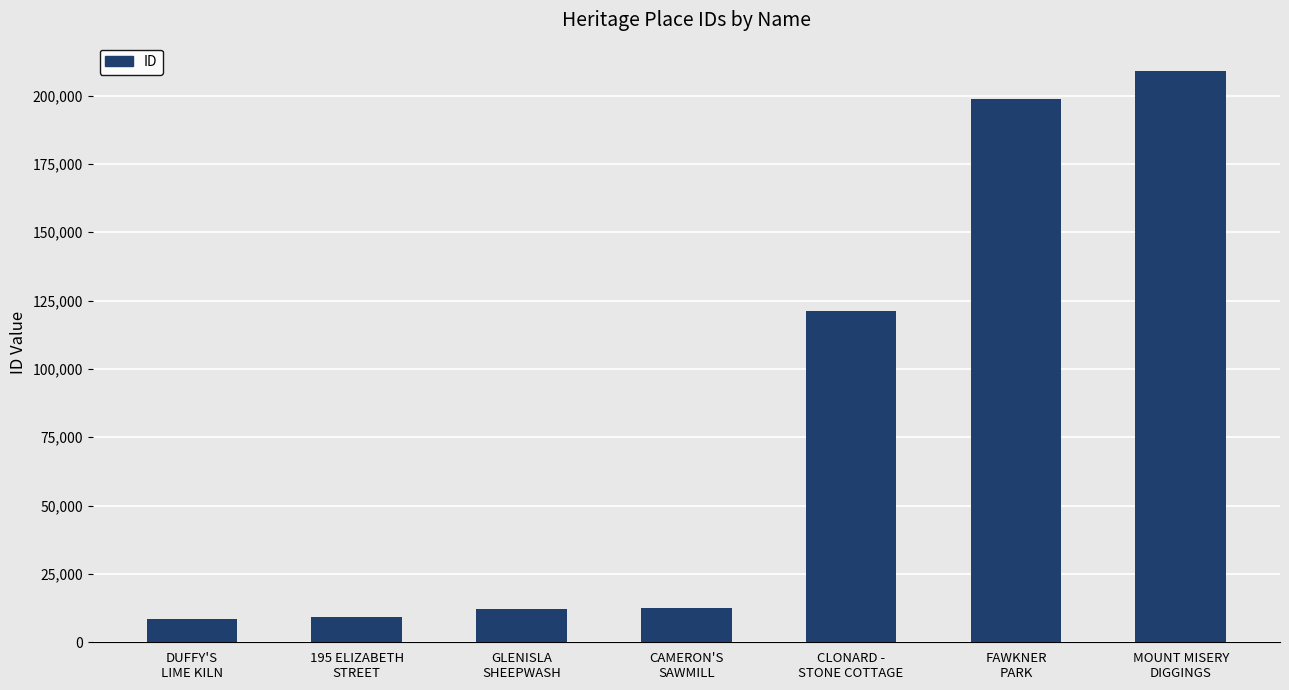

What is the maximum value shown in the chart?

208897